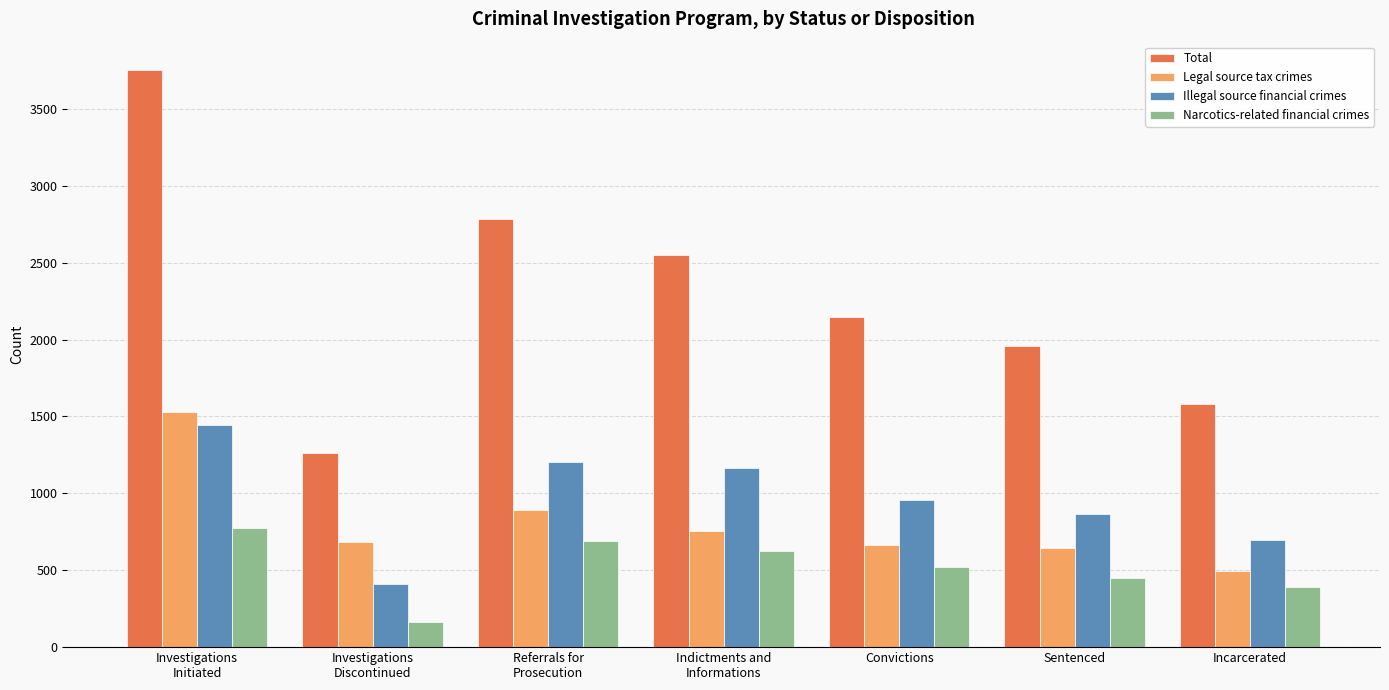

Between Referrals for
Prosecution and Convictions, which series saw the biggest shift?

Total